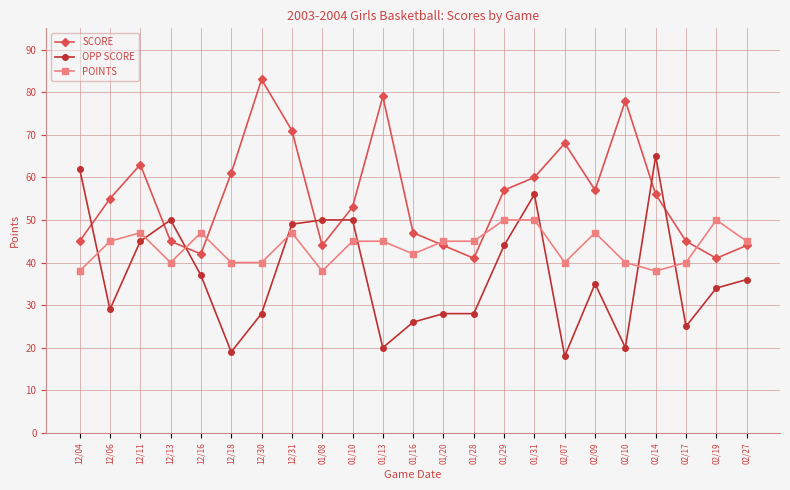

Rank the series at 02/27 from highest to lowest value.

POINTS, SCORE, OPP SCORE